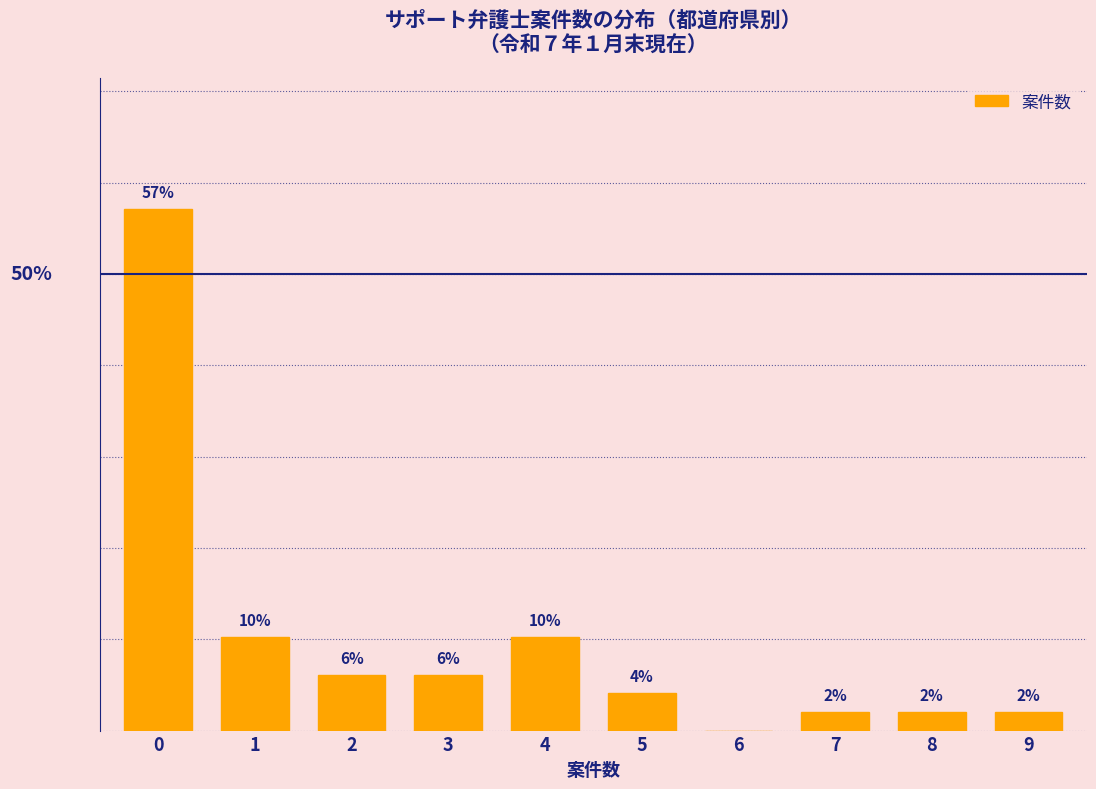

Are the bars horizontal?

No